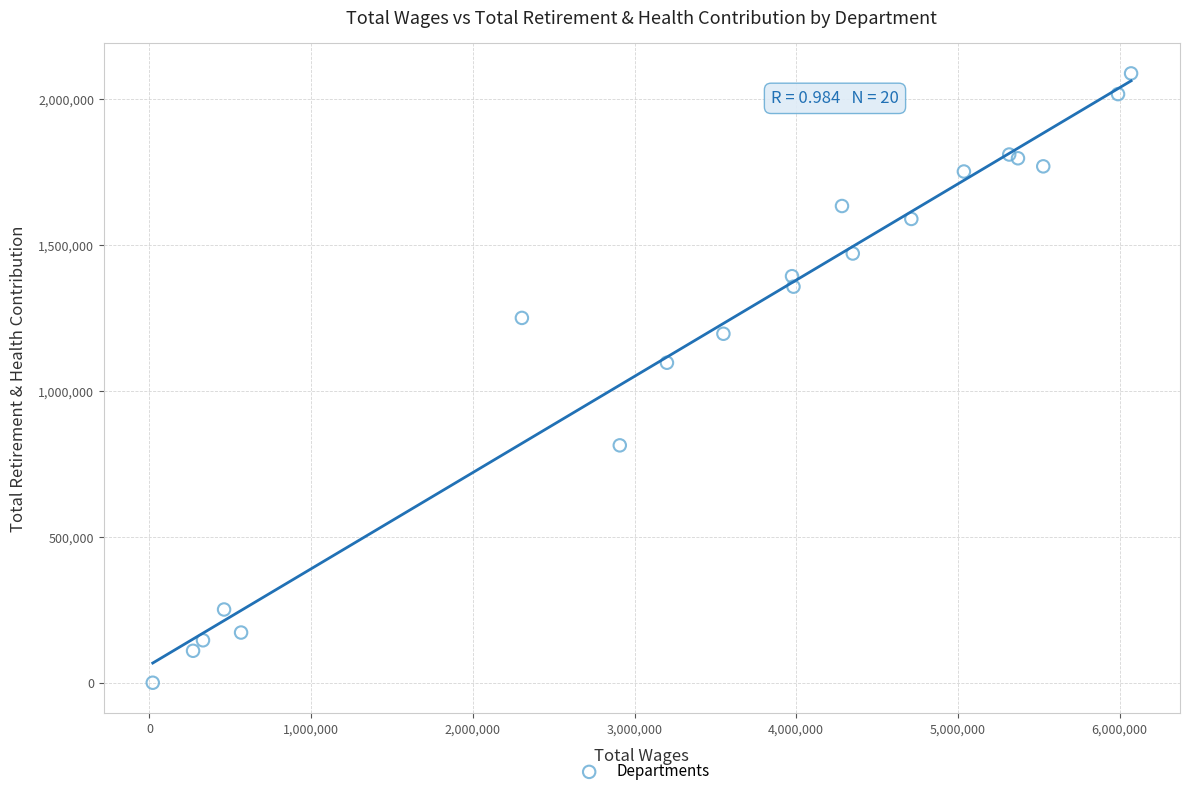

What Y value in the scatter plot is closest to 1043599?

1096064